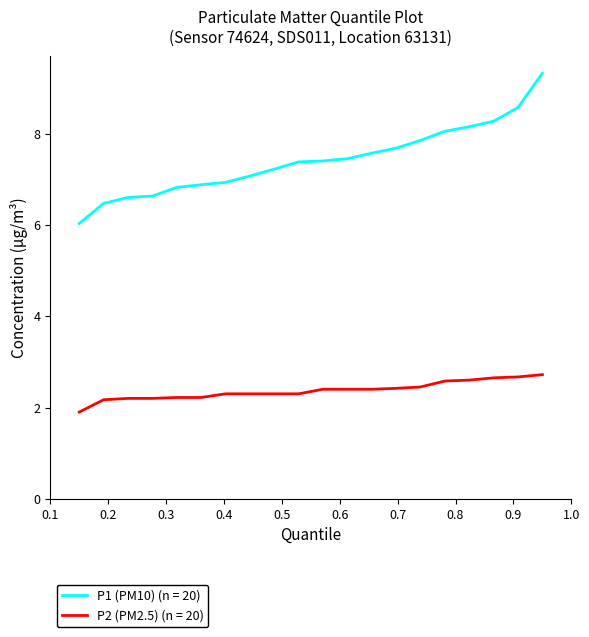

Does the chart have visible grid lines?

No